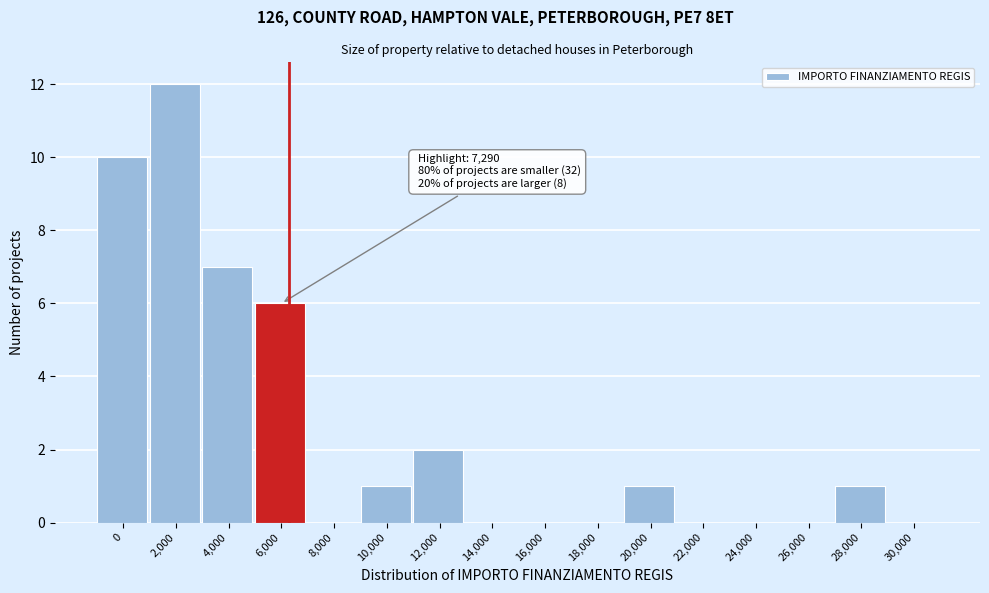

Reading left to right, extract all data points from this chart.

0=10	2,000=12	4,000=7	6,000=6	8,000=0	10,000=1	12,000=2	14,000=0	16,000=0	18,000=0	20,000=1	22,000=0	24,000=0	26,000=0	28,000=1	30,000=0